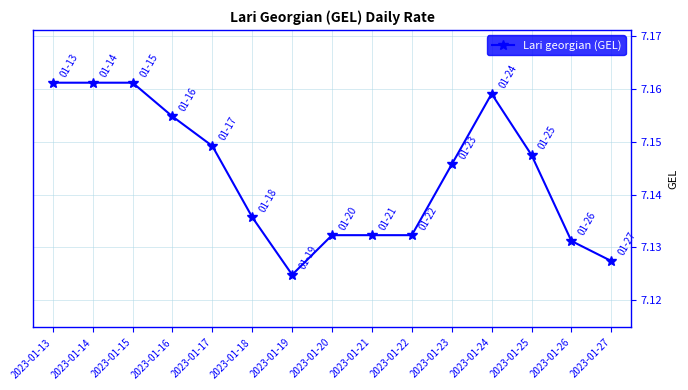

At which label is the value closest to 7?

2023-01-19